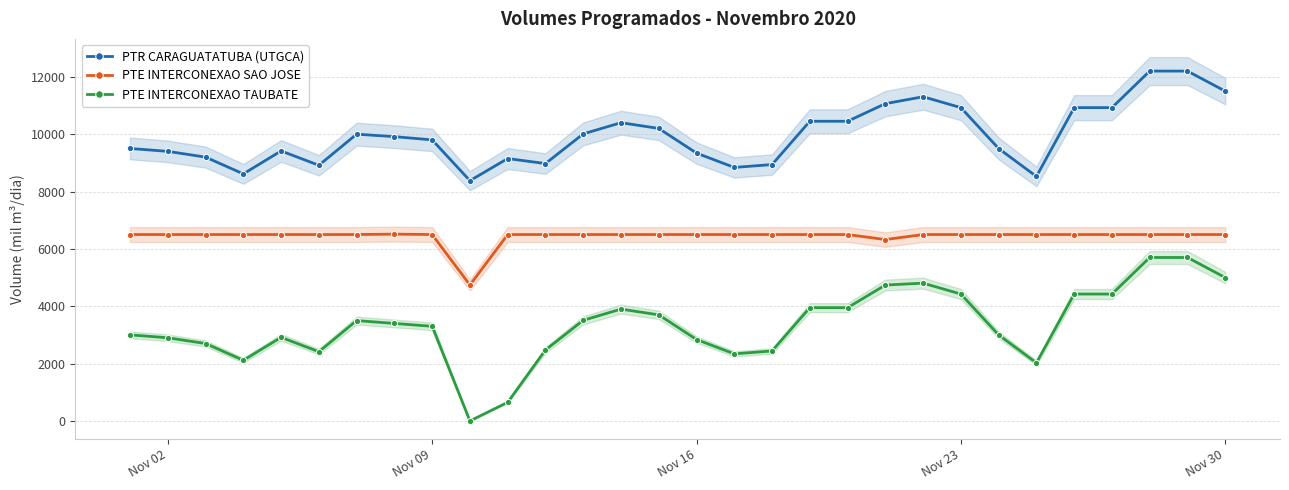

Is it true that PTE INTERCONEXAO TAUBATE equals 4267.0 at Nov 09?

False